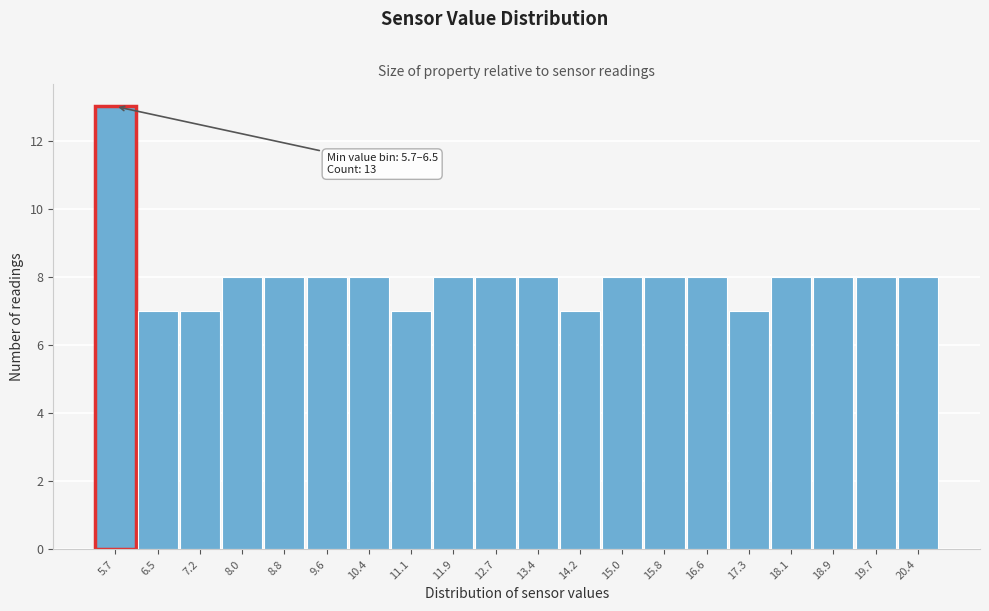

Reading right to left, extract all data points from this chart.

20.4=8	19.7=8	18.9=8	18.1=8	17.3=7	16.6=8	15.8=8	15.0=8	14.2=7	13.4=8	12.7=8	11.9=8	11.1=7	10.4=8	9.6=8	8.8=8	8.0=8	7.2=7	6.5=7	5.7=13